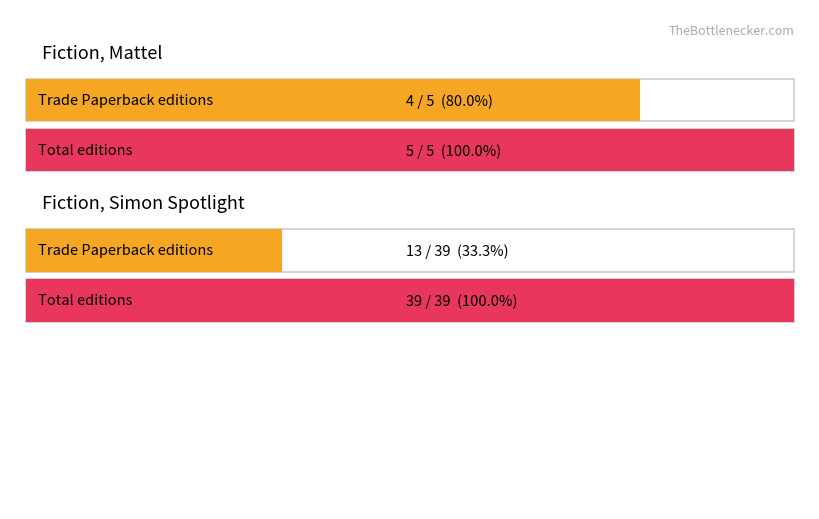

What is the label of the 1st bar from the right?

Fiction, Simon Spotlight